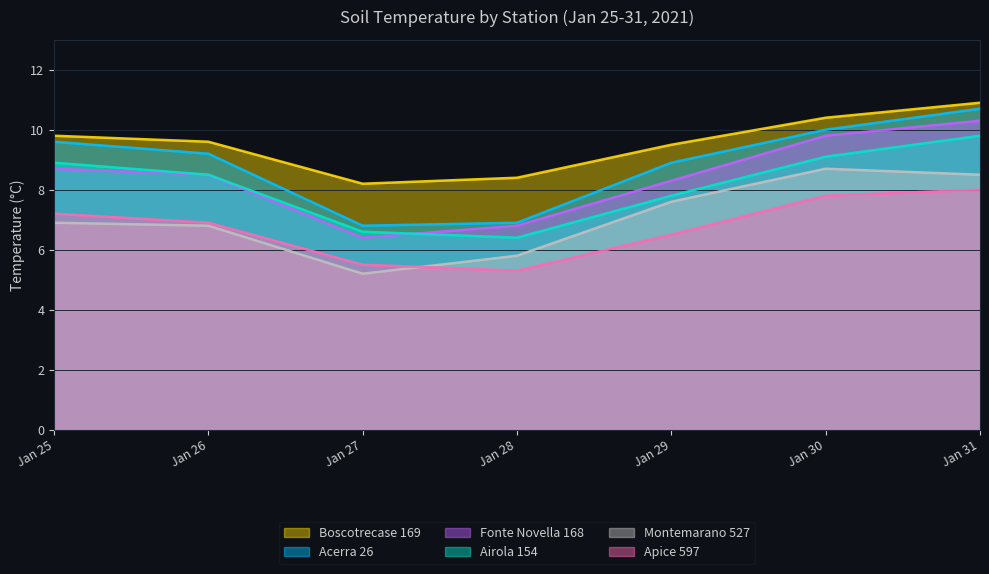

Which has a higher value, 2021-01-29 or 2021-01-30?

2021-01-30